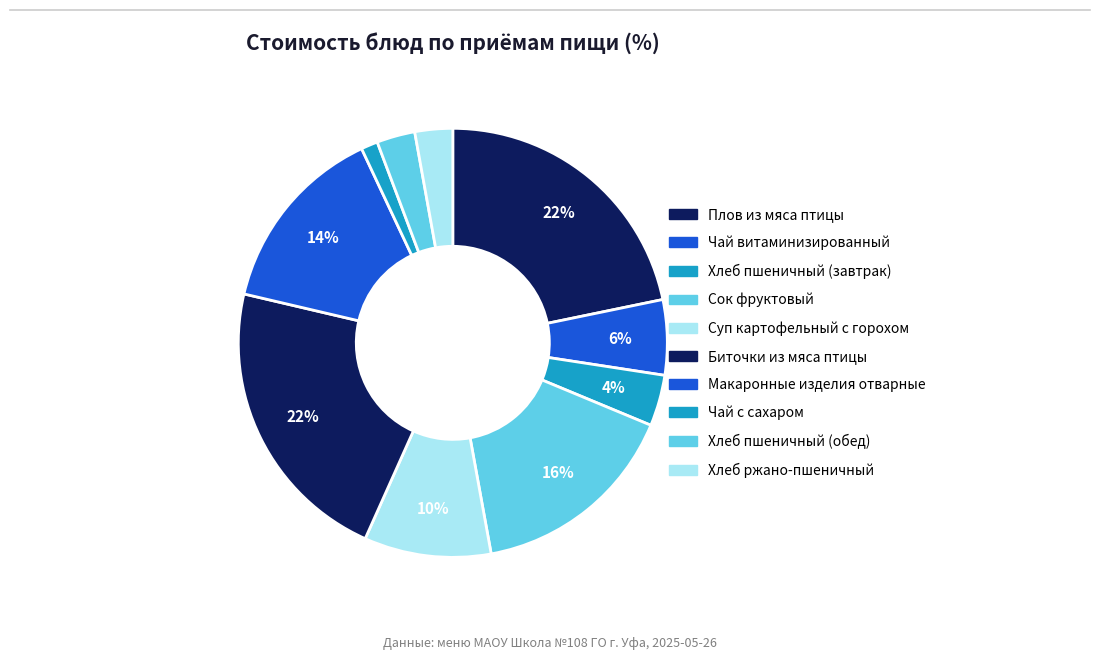

Is it true that Хлеб пшеничный (завтрак) is 1% of the pie?

False